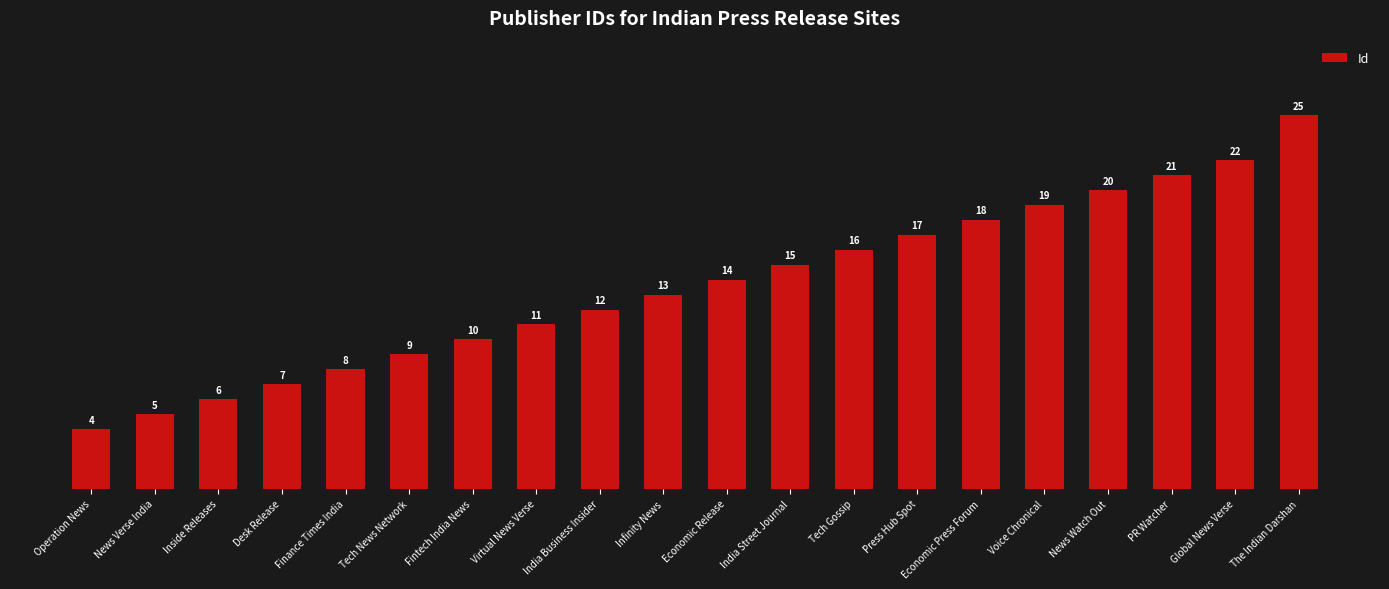

Are the bars grouped side by side (vs. stacked)?

No